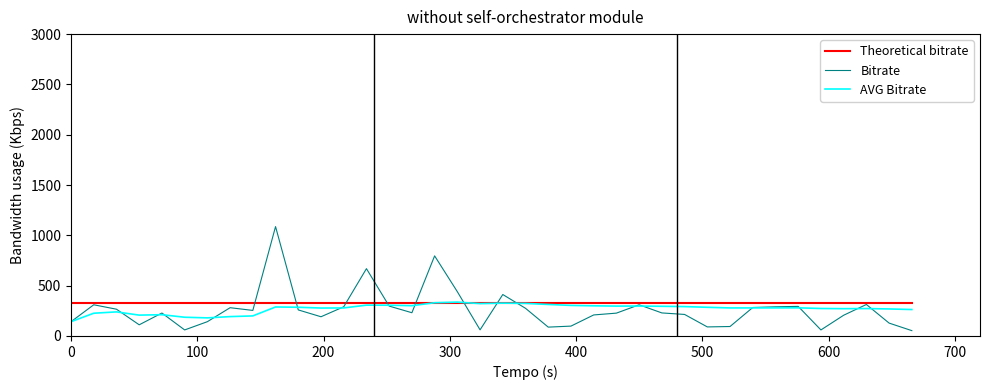

Which series has the largest range (max minus min)?

Bitrate